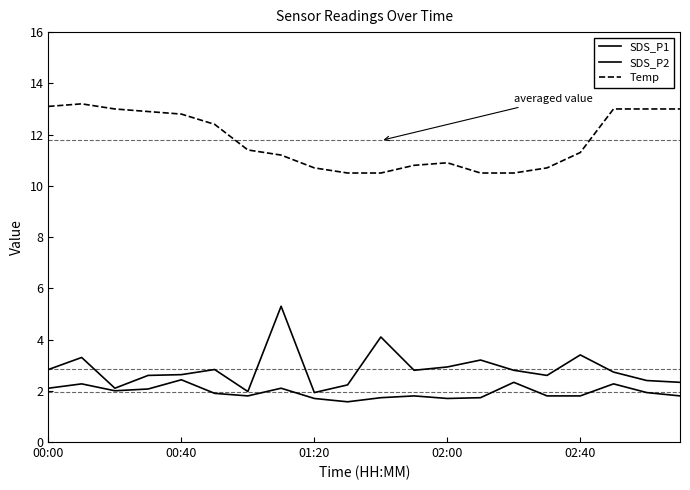

At which category does SDS_P2 reach its first local valley?

01:20